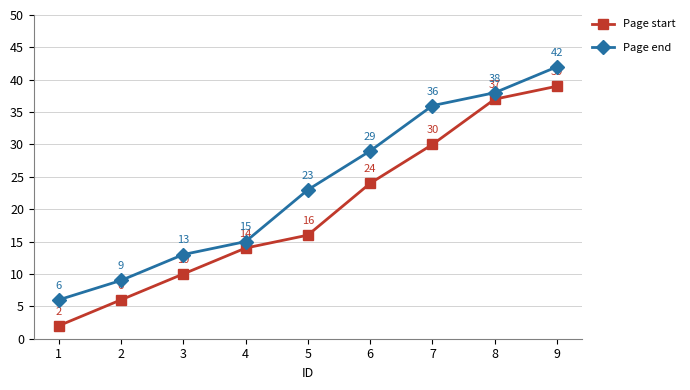

Which series changed the most between 2 and 5?

Page end